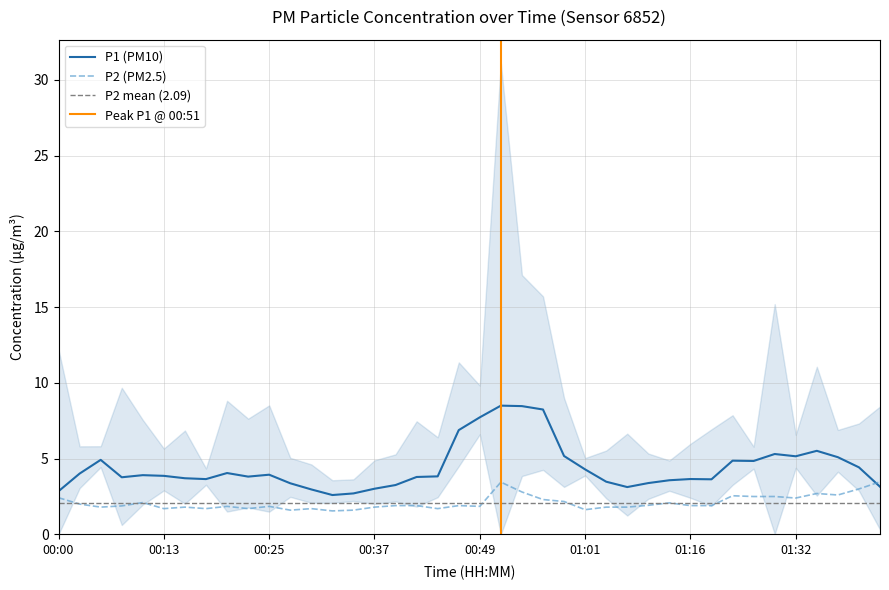

What is the maximum value for P1 (PM10)?

8.5